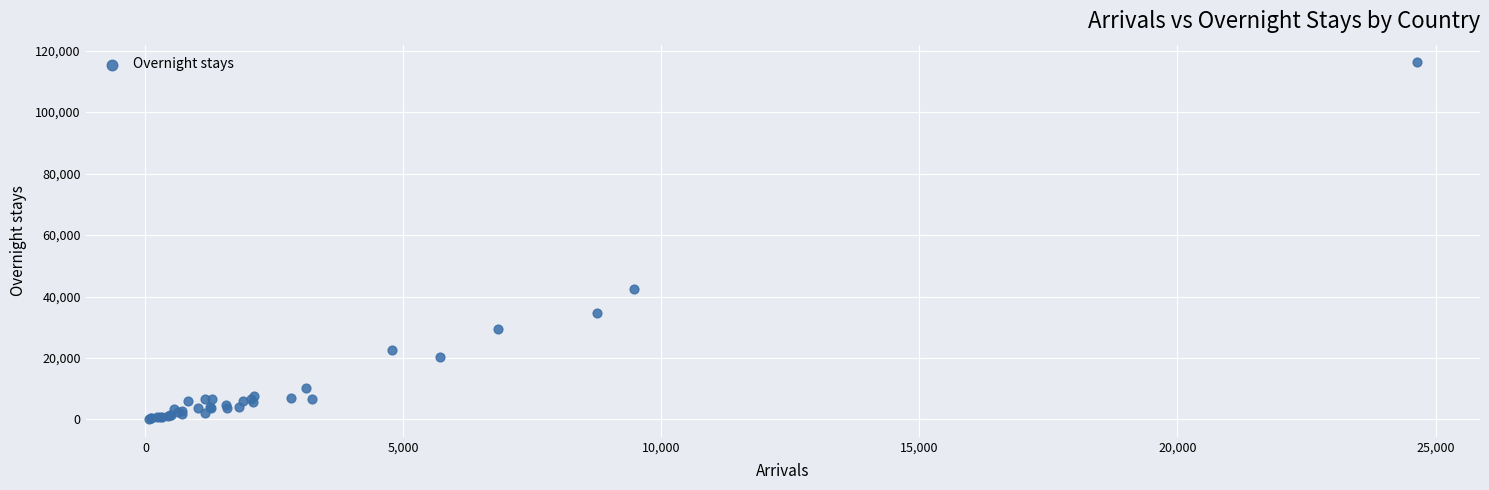

What Y value in the scatter plot is closest to 58148?

42489